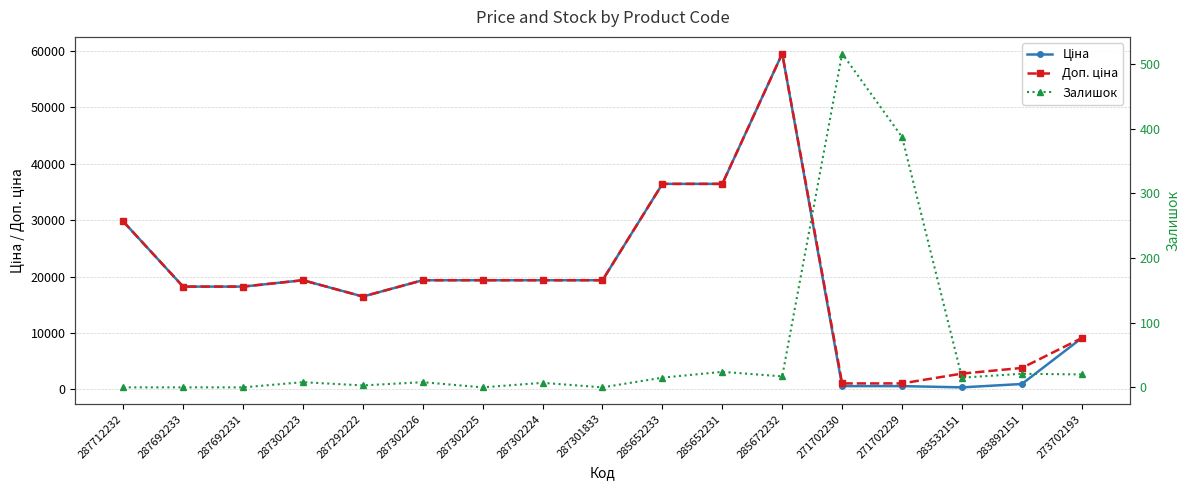

What is the difference between the highest and lowest values at 287302226?

19335.1